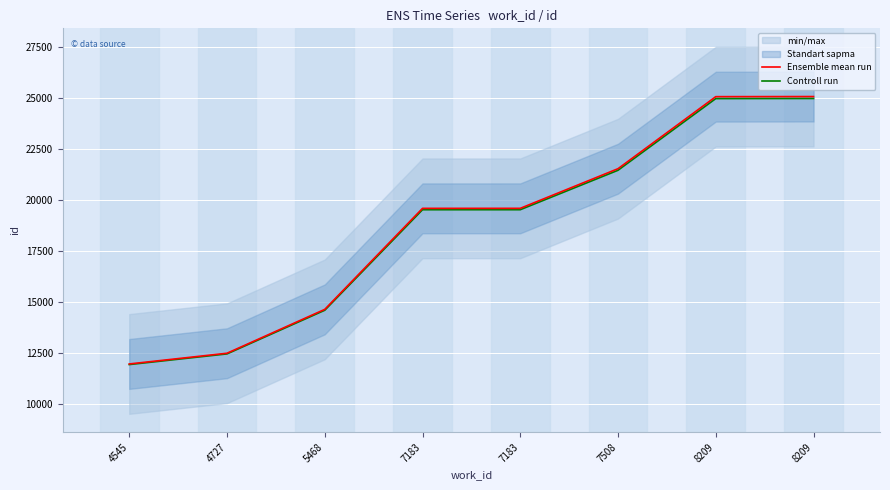

What is the smallest value displayed?

11918.3